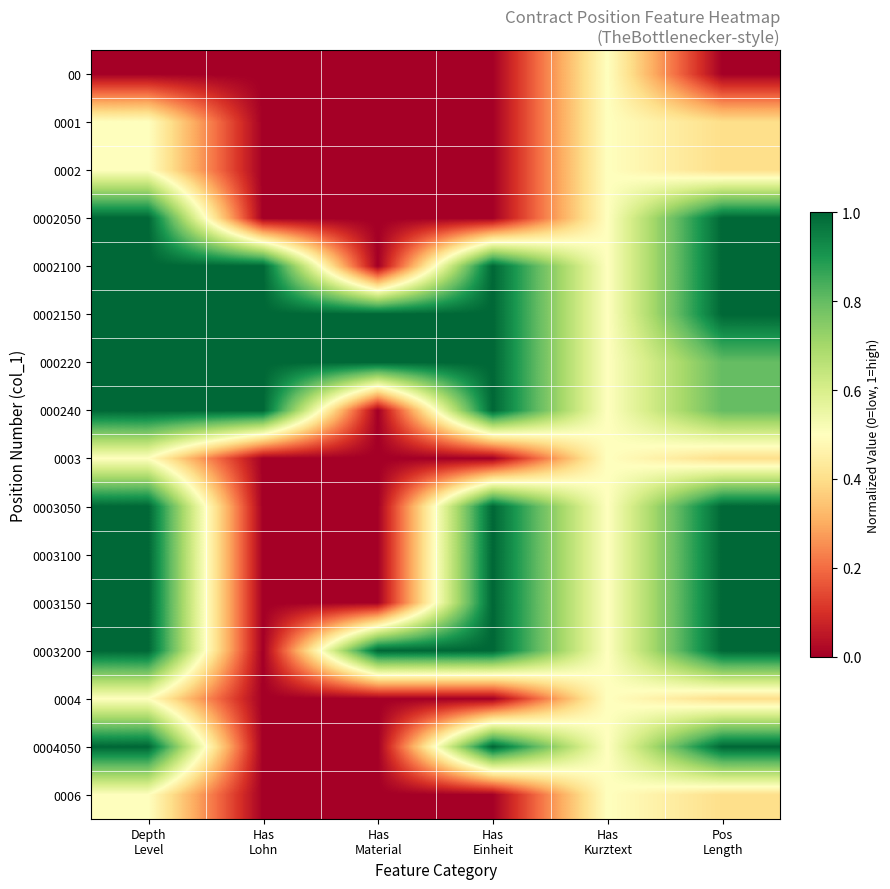

What is the spread (max minus min) of values at Has
Lohn?

1.0